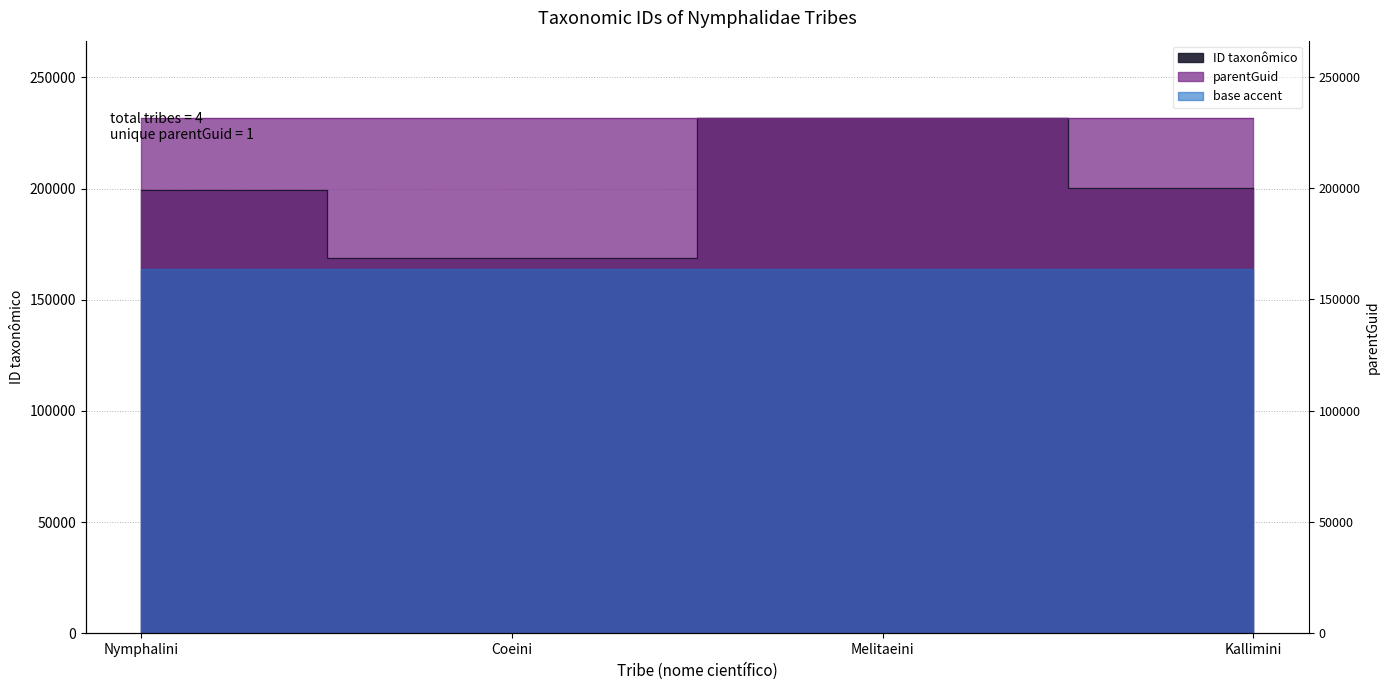

What is the label of the 3rd point from the right?

Coeini